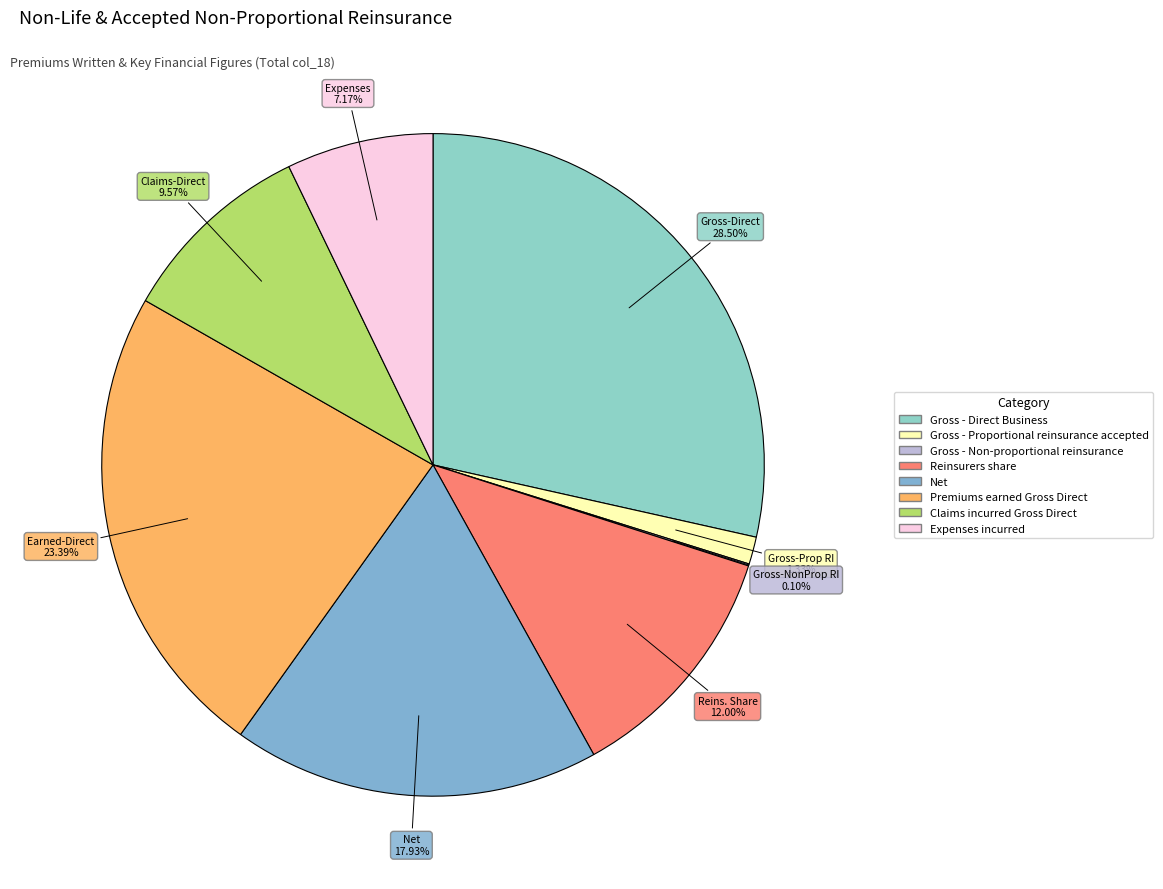

What is the change in value from Gross - Non-proportional reinsurance to Net?

+93276105.2